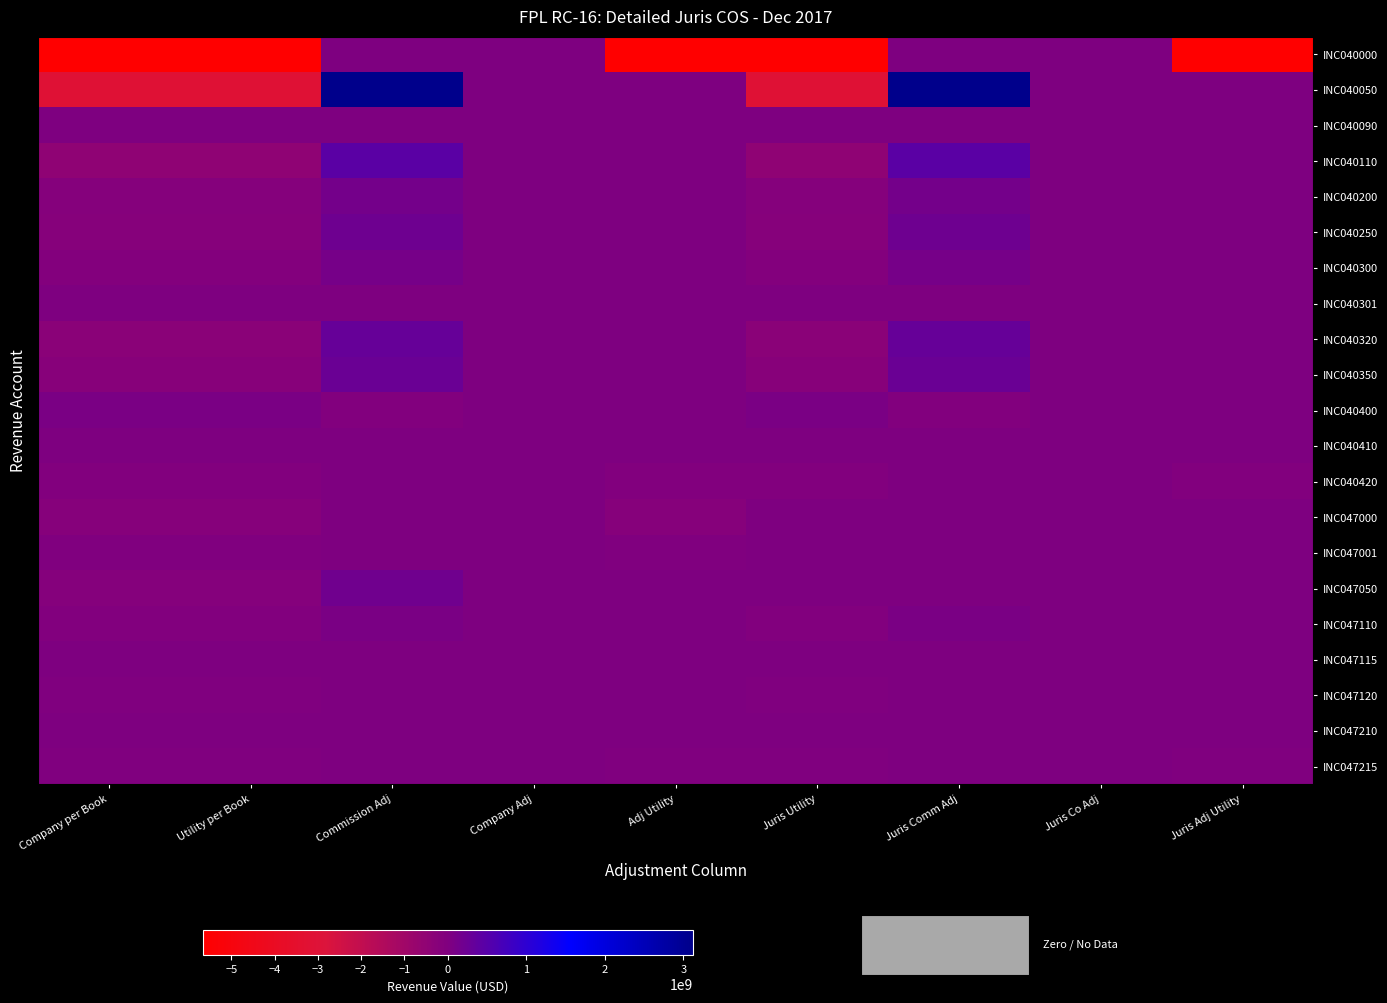

At Utility per Book, list the series in order from smallest to largest.

INC040000, INC040050, INC040110, INC040320, INC040350, INC040250, INC047000, INC047050, INC040200, INC040300, INC040420, INC047110, INC047001, INC047120, INC047215, INC040090, INC040301, INC040410, INC047115, INC047210, INC040400